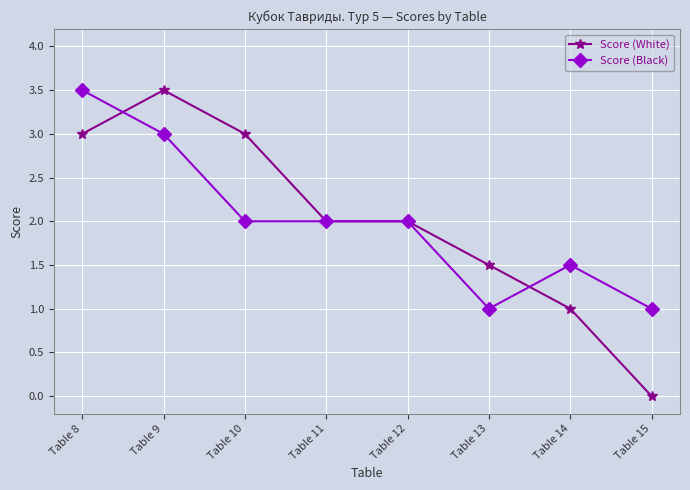

How many lines are shown in the chart?

2